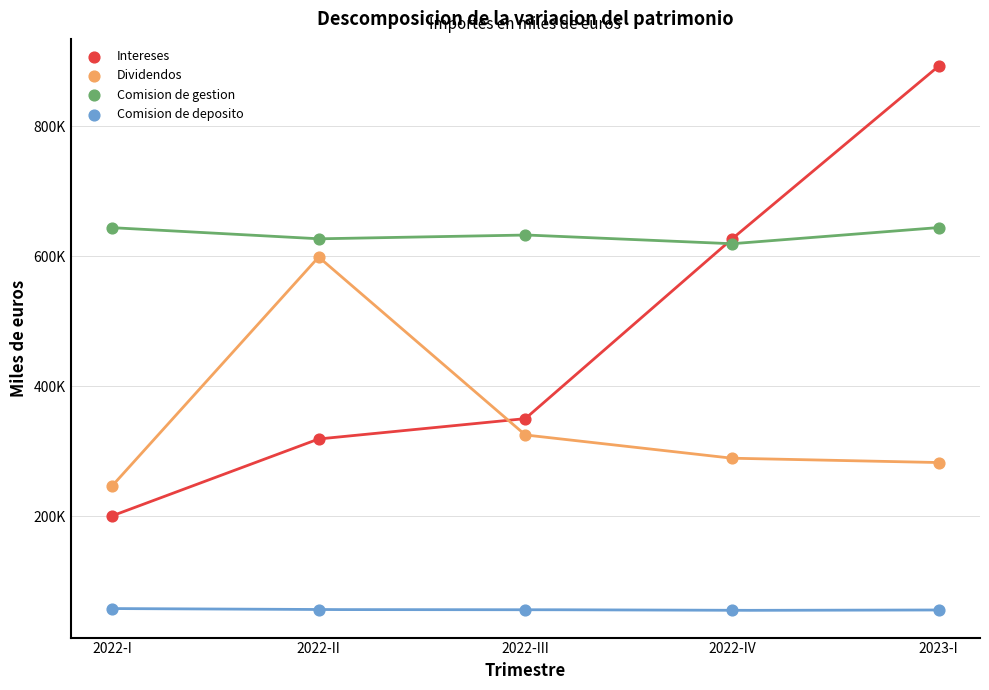

Which series has the widest spread of Y values?

Intereses